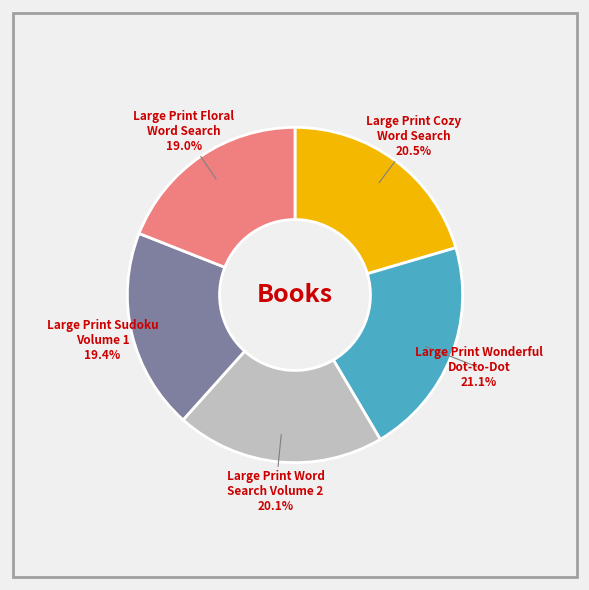

Which has a higher value, 3 or 5?

3